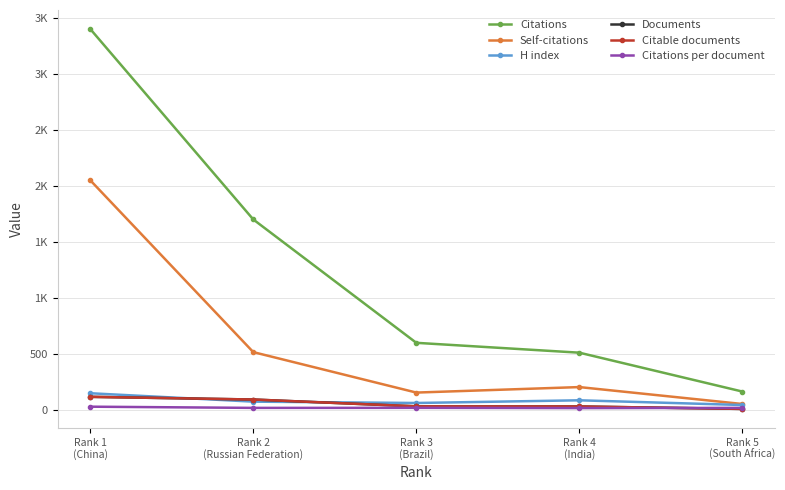

Does the chart have visible grid lines?

Yes